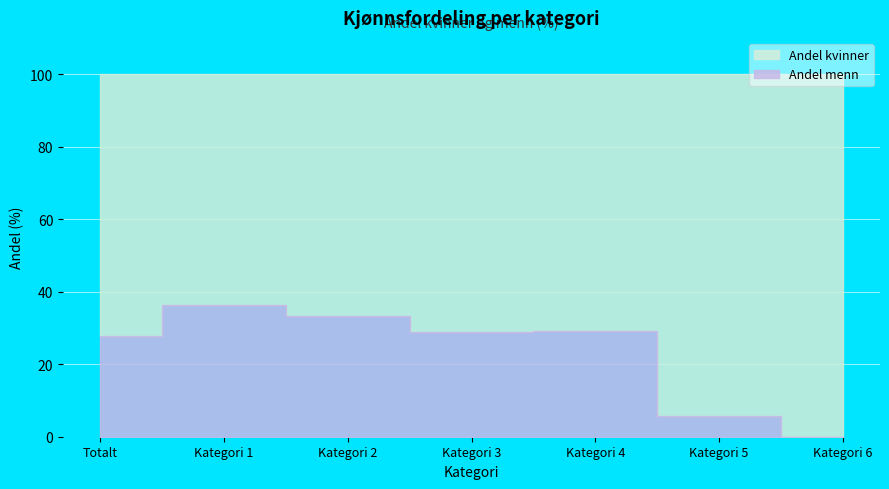

The Andel kvinner series shows 70.9 at Kategori 4. True or false?

True